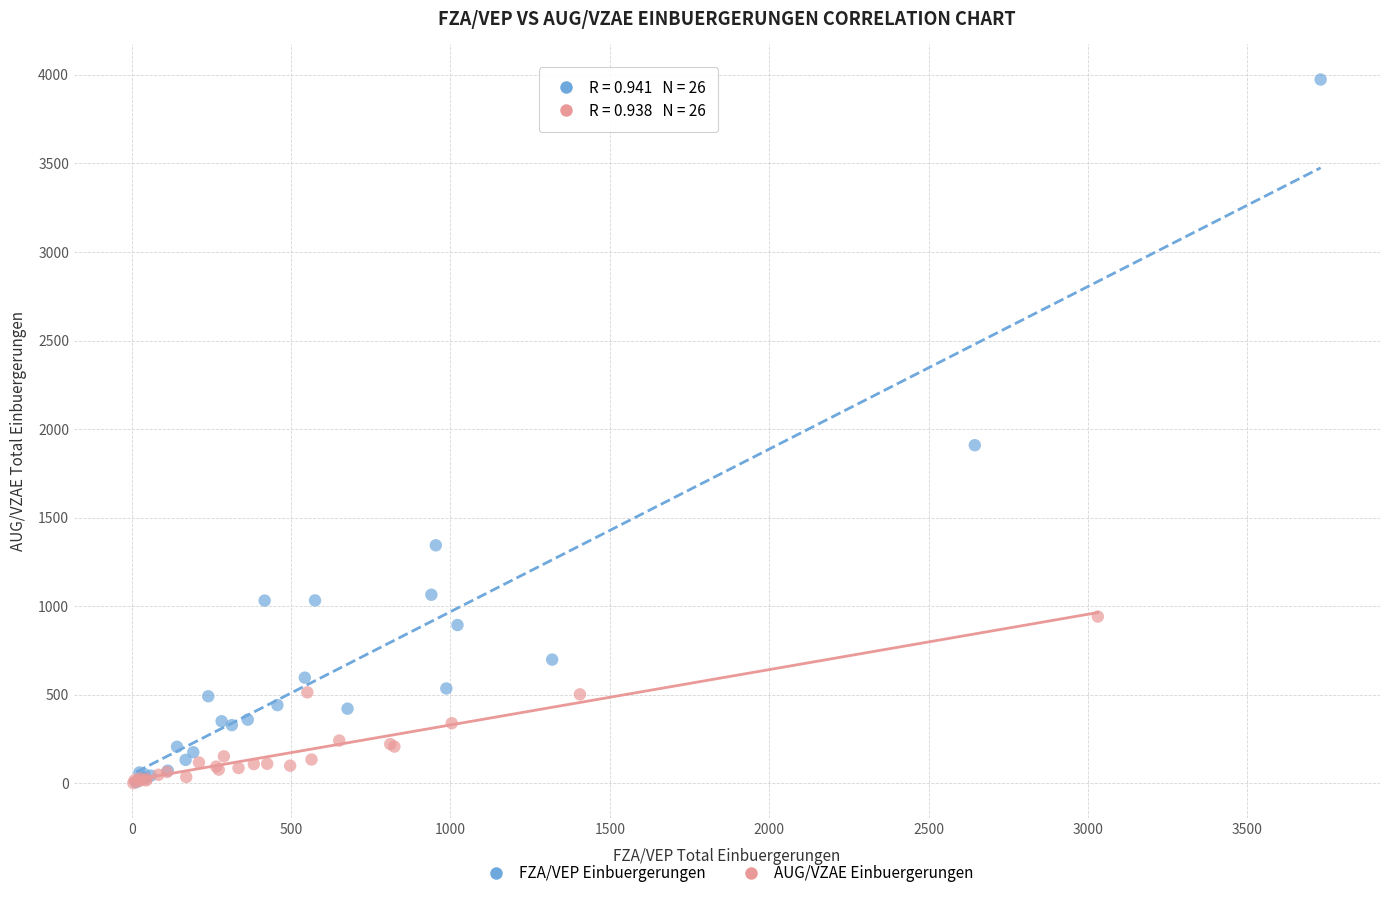

Which series contains the highest Y value?

FZA/VEP Einbuergerungen